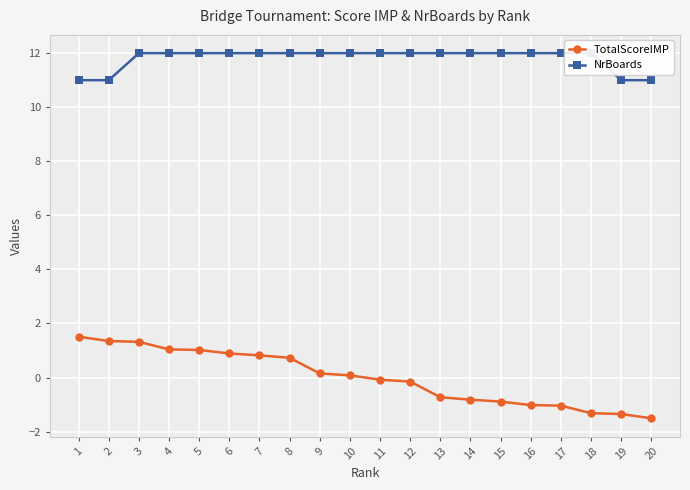

True or false: TotalScoreIMP has more than 1 interior local peaks.

False